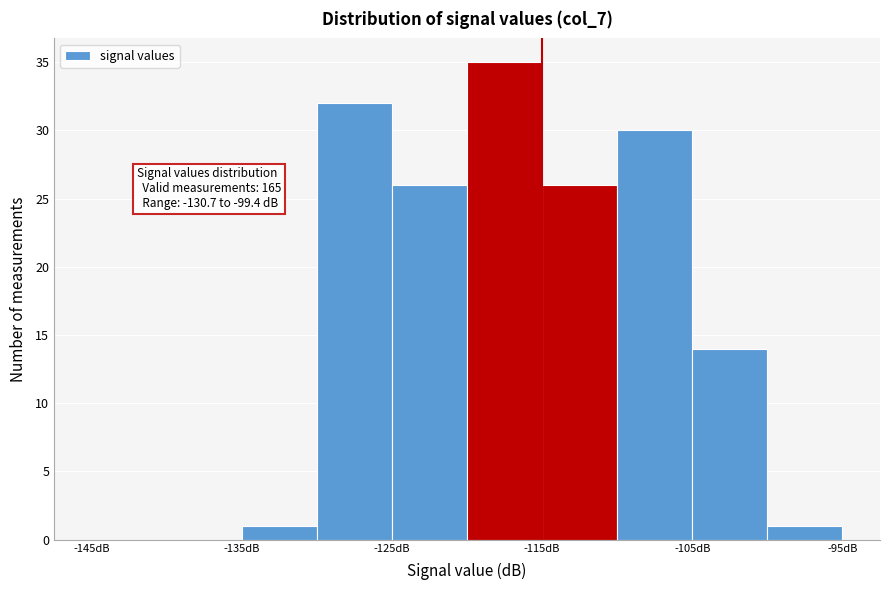

Which range on the x-axis has the tallest bar?

-120 to -115